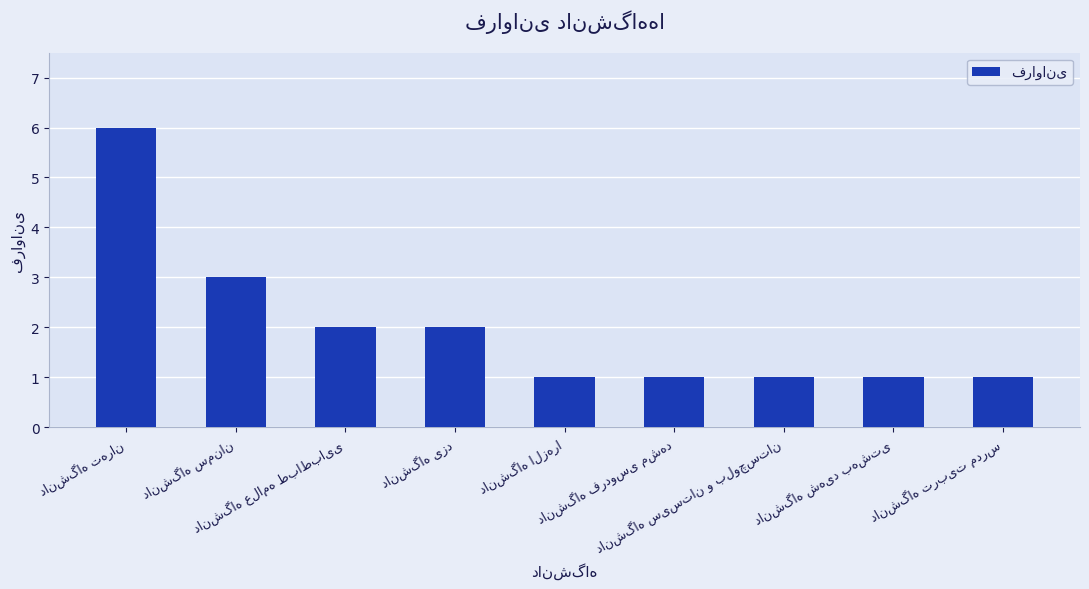

How many bars are there in total?

9